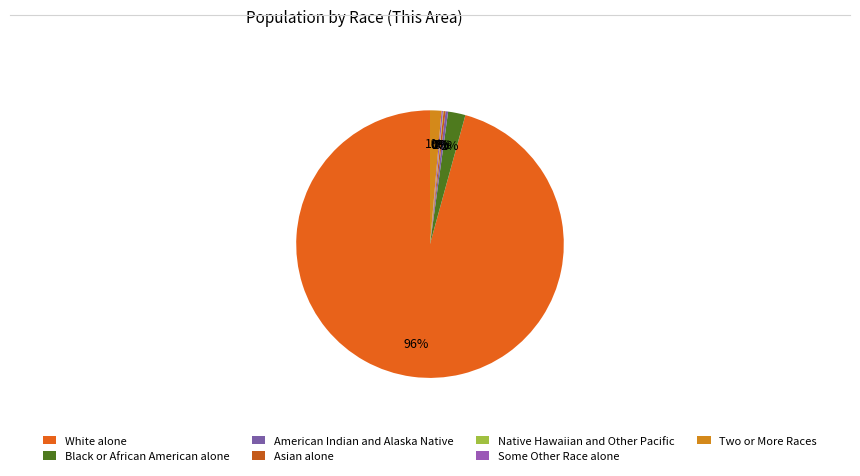

How many slices are in this pie chart?

7